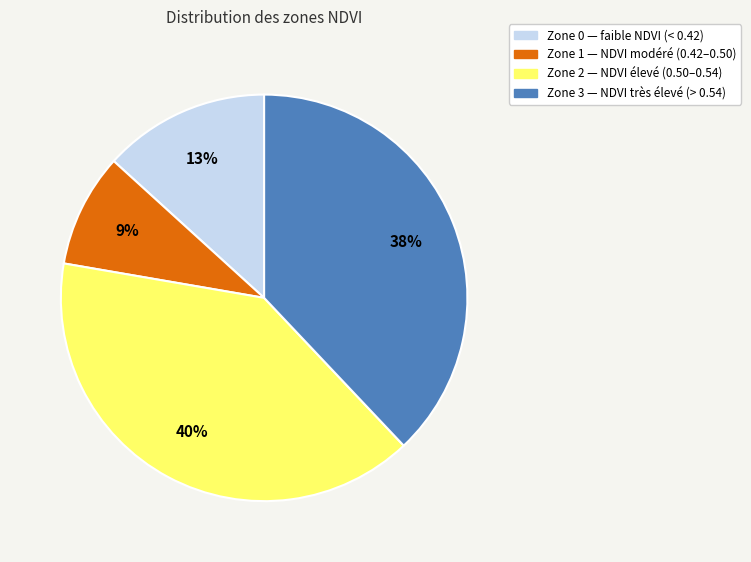

True or false: Zone 2 accounts for 18% of the total.

False